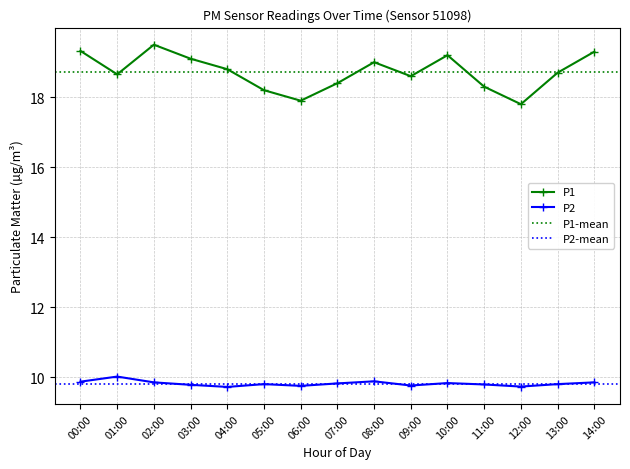

How many data points does each series have?

15